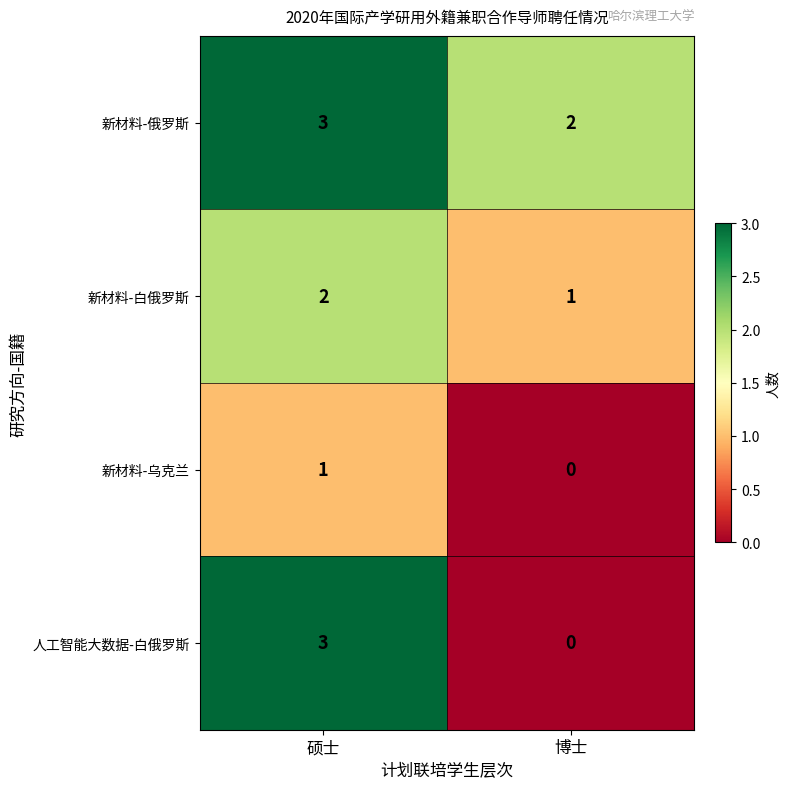

Which label corresponds to the largest value in the chart?

硕士